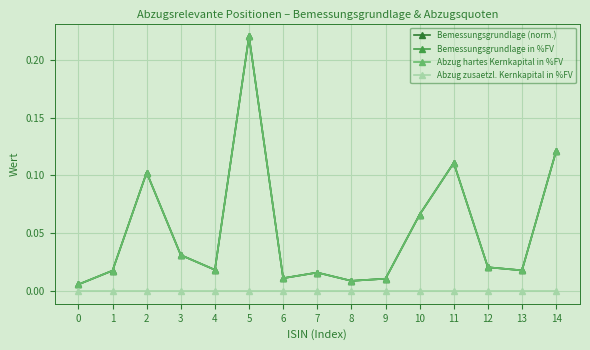

What is the sum of the Bemessungsgrundlage in %FV values at 10 and 5?

0.3